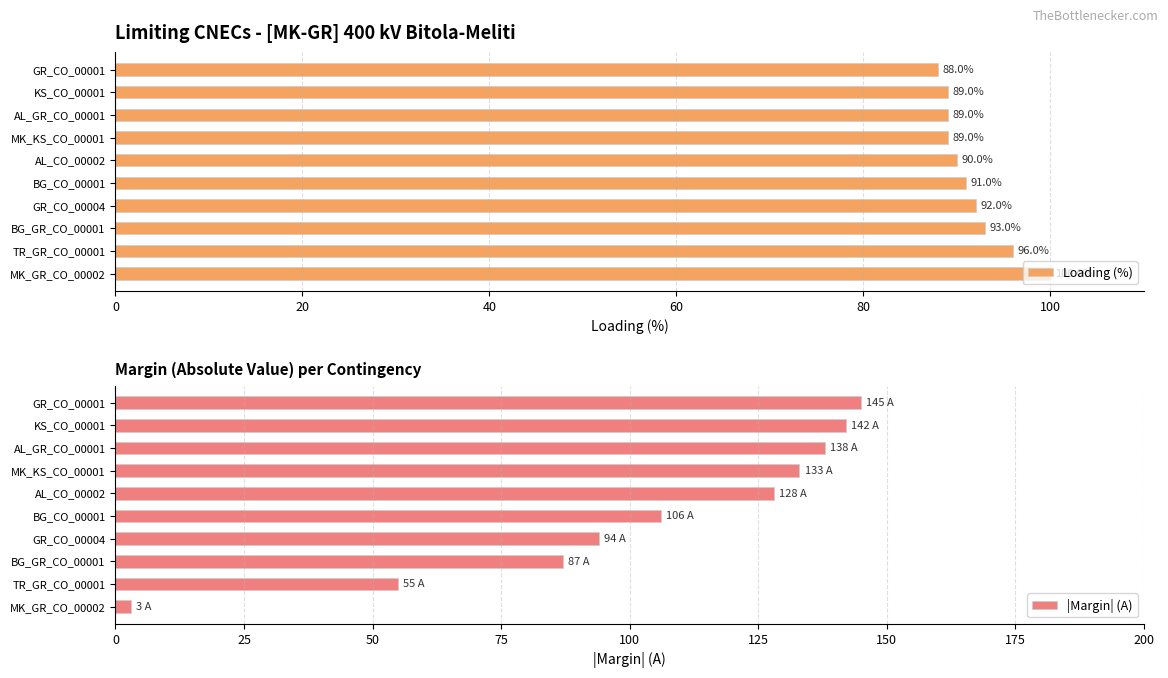

Rank the categories by |Margin| (A) value from lowest to highest.

MK_GR_CO_00002, TR_GR_CO_00001, BG_GR_CO_00001, GR_CO_00004, BG_CO_00001, AL_CO_00002, MK_KS_CO_00001, AL_GR_CO_00001, KS_CO_00001, GR_CO_00001